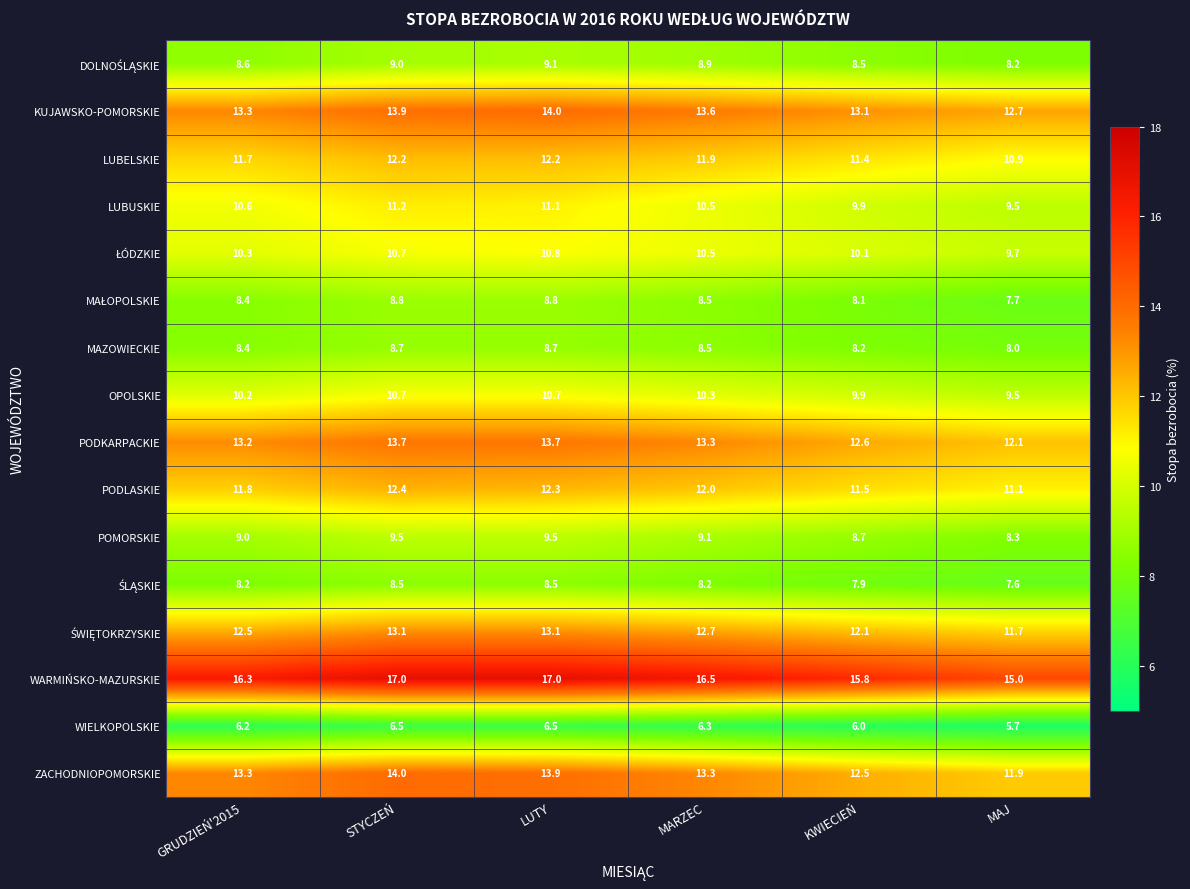

The WARMIŃSKO-MAZURSKIE series shows 8.7 at KWIECIEŃ. True or false?

False